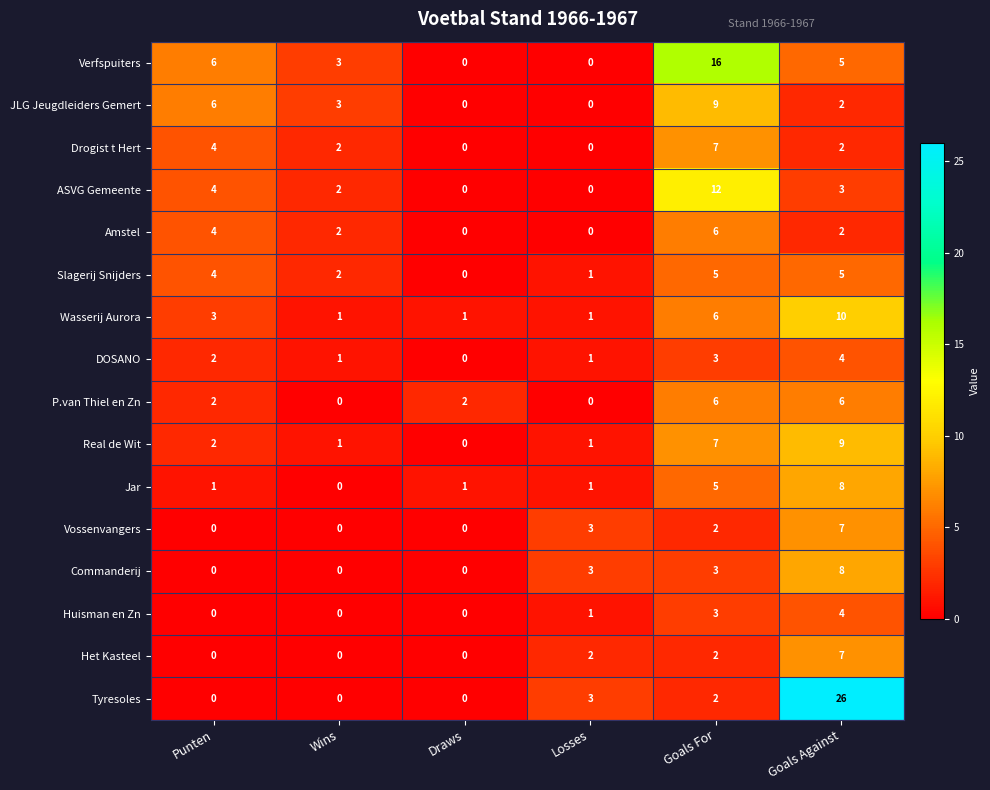

At how many categories does at least one series exceed 7?

2